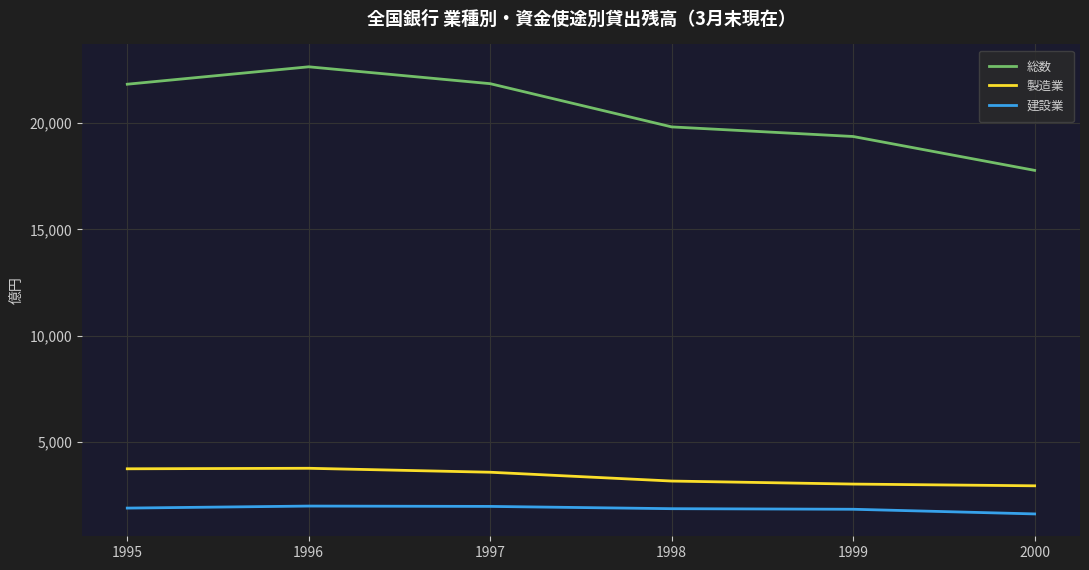

Between 1998 and 1999, which series saw the biggest shift?

総数